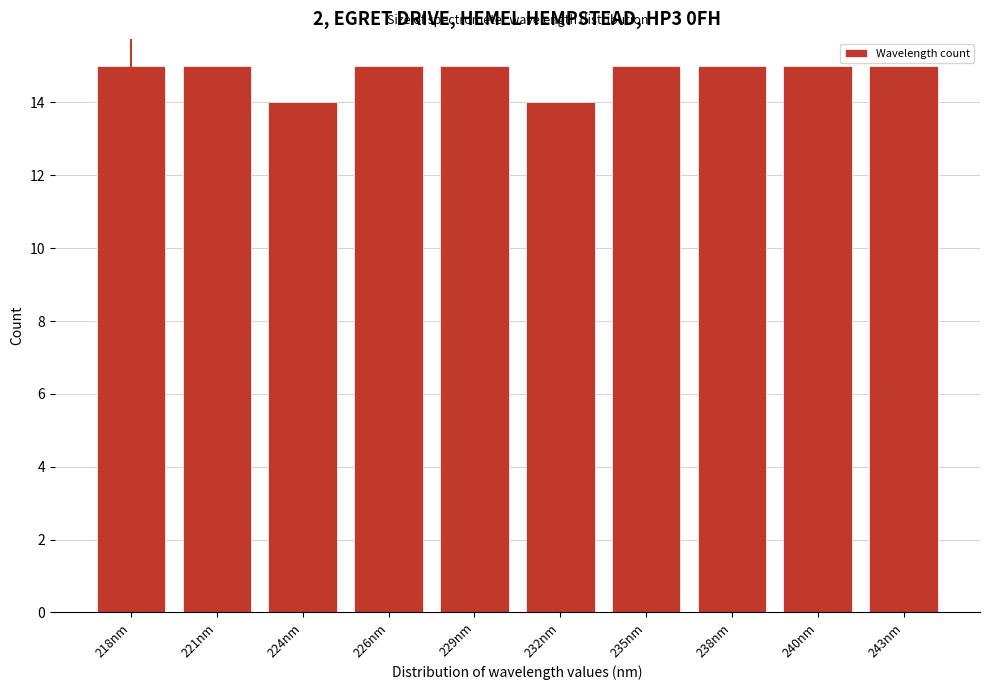

Reading left to right, transcribe all the data shown in this chart.

15	15	14	15	15	14	15	15	15	15